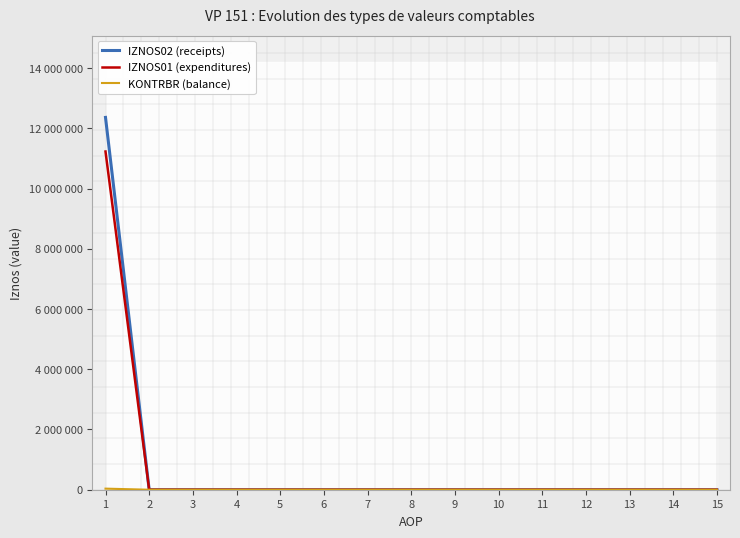

Which series has the widest spread of values?

IZNOS02 (receipts)